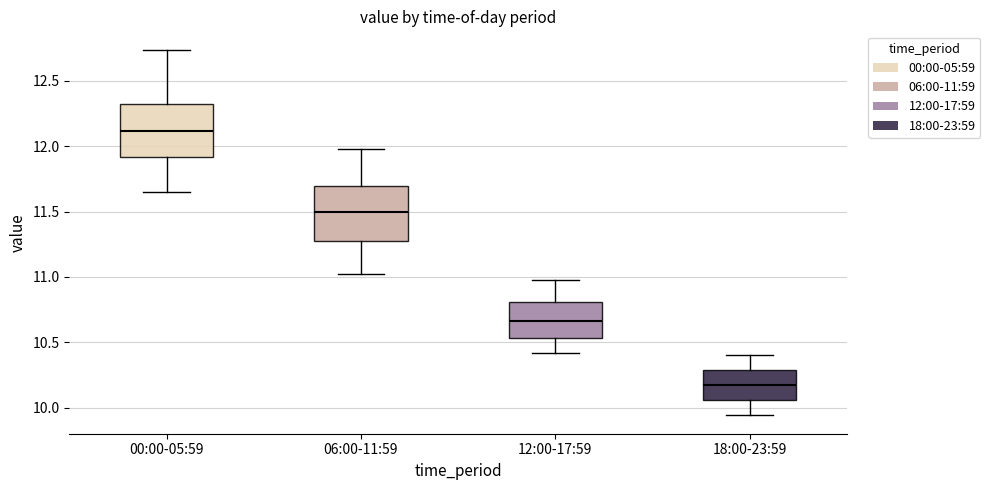

Reading left to right, transcribe this box plot: for each box, give where its median line is, the range the box spans, and where its two whiskers end, as read against the y-axis. The values are not printed on the chart, so give them approximately, as read against the axis.

00:00-05:59: median 12.10, box 11.90 to 12.30, whiskers 11.65 to 12.75
06:00-11:59: median 11.50, box 11.25 to 11.70, whiskers 11.00 to 12.00
12:00-17:59: median 10.65, box 10.55 to 10.80, whiskers 10.40 to 11.00
18:00-23:59: median 10.15, box 10.05 to 10.30, whiskers 9.95 to 10.40